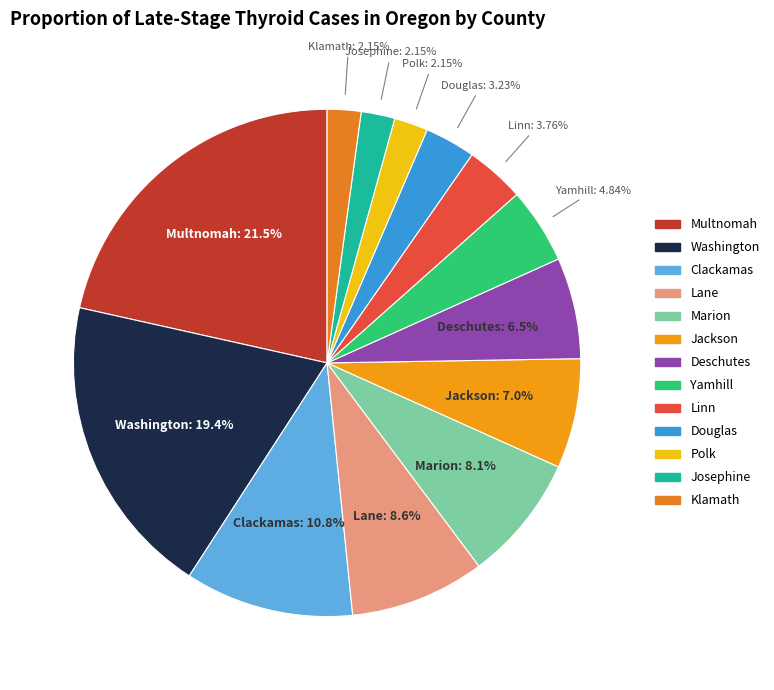

Rank the categories by value from highest to lowest.

Multnomah County, Washington County, Clackamas County, Lane County, Marion County, Jackson County, Deschutes County, Yamhill County, Linn County, Douglas County, Polk County, Josephine County, Klamath County